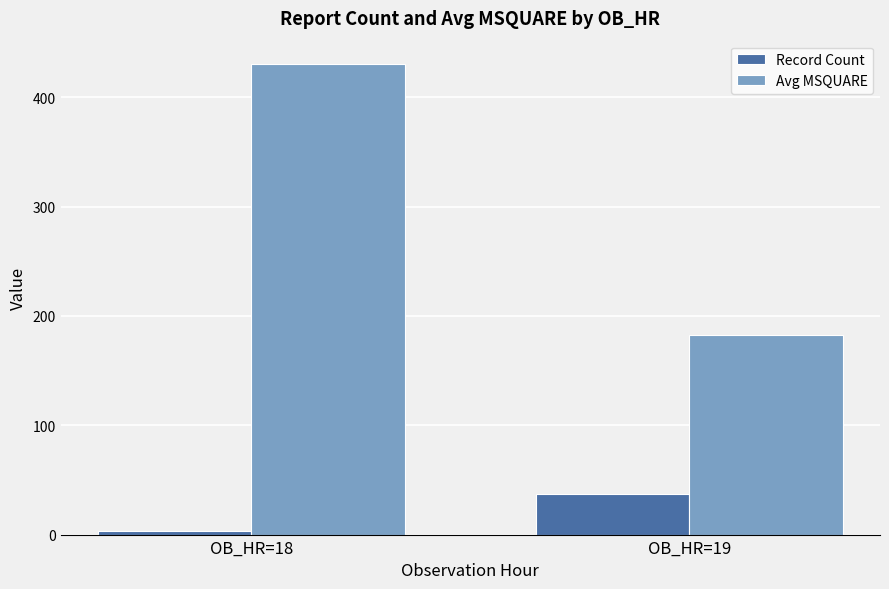

Reading right to left, list all the values displayed in this chart.

Record Count: 37.0	3.0
Avg MSQUARE: 183.0	430.3